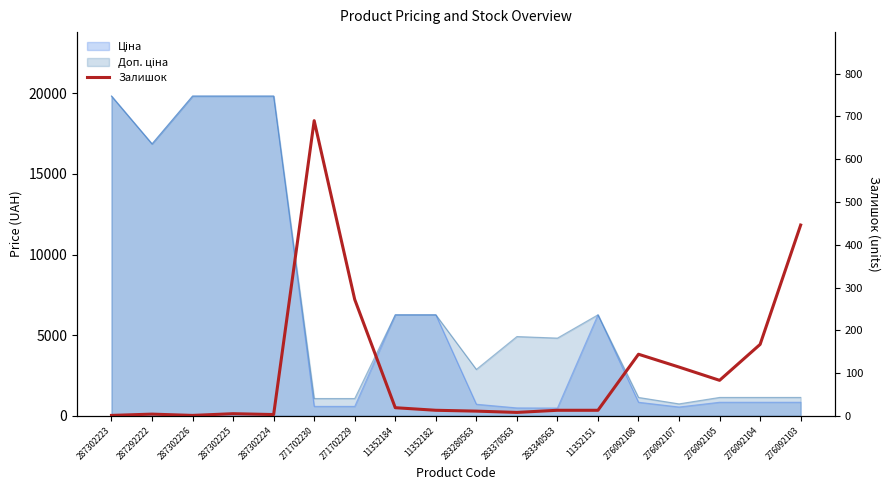

What is the value of the 15th point from the left?

114